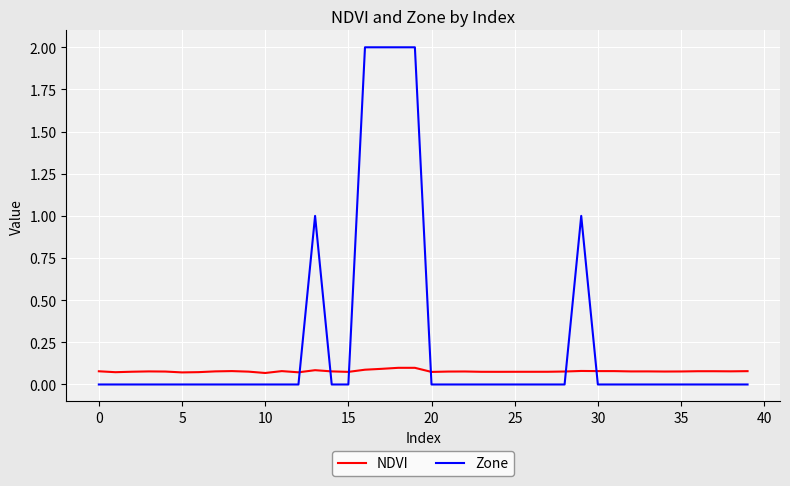

How many lines are shown in the chart?

2